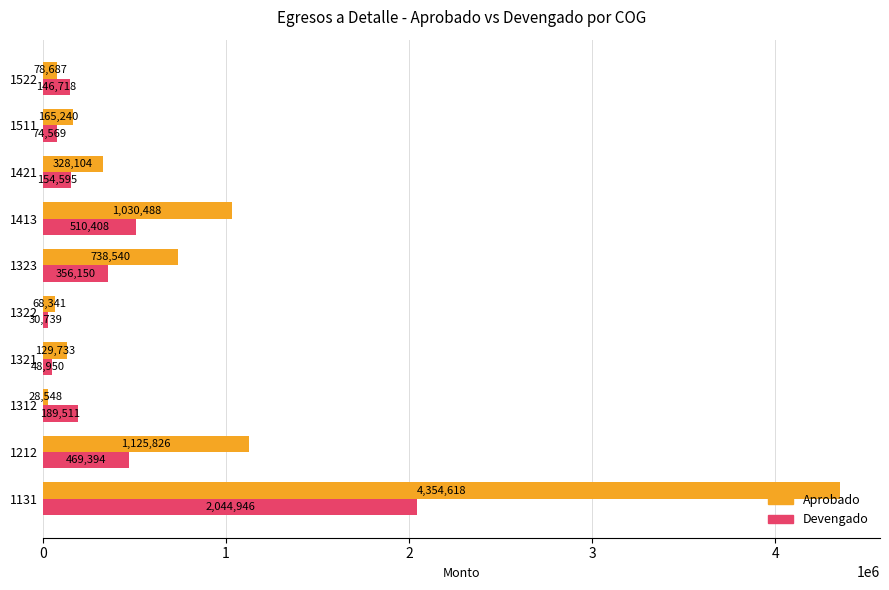

Rank the categories by Aprobado value from highest to lowest.

1131, 1212, 1413, 1323, 1421, 1511, 1321, 1522, 1322, 1312